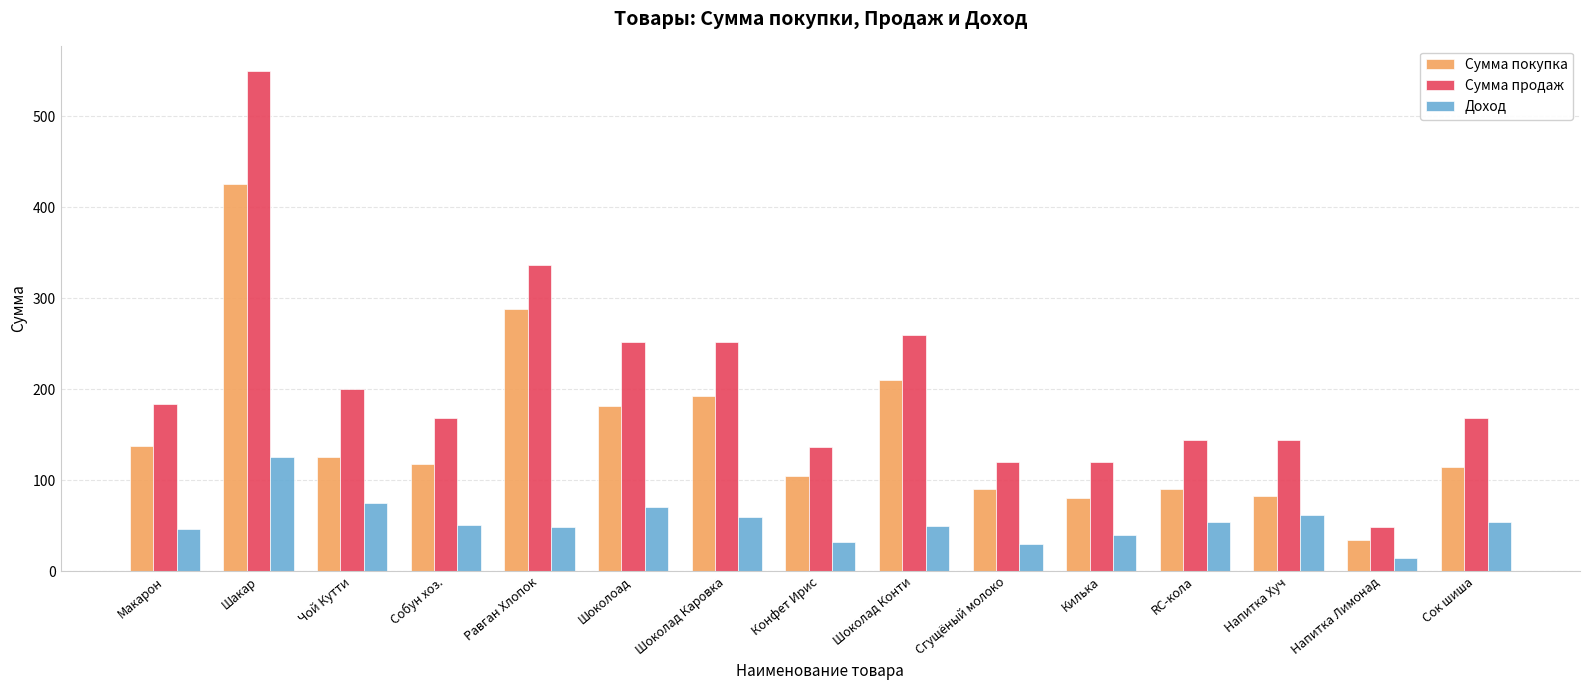

What is the sum of all Сумма покупка values?

2272.4